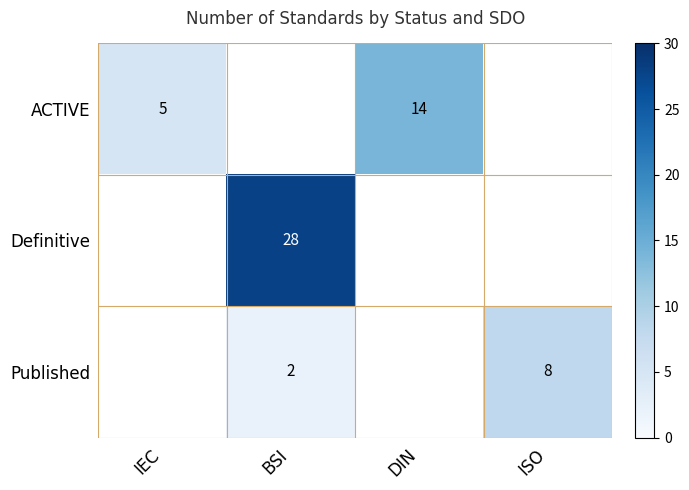

The value of Published at ISO is 4. True or false?

False